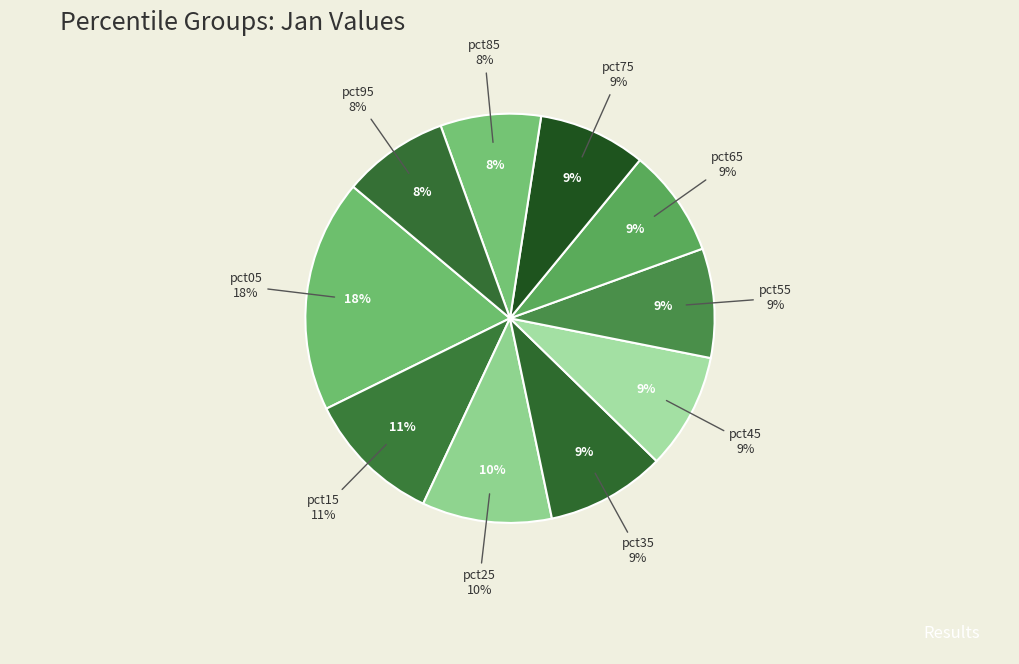

Which slice is the smallest?

pct85